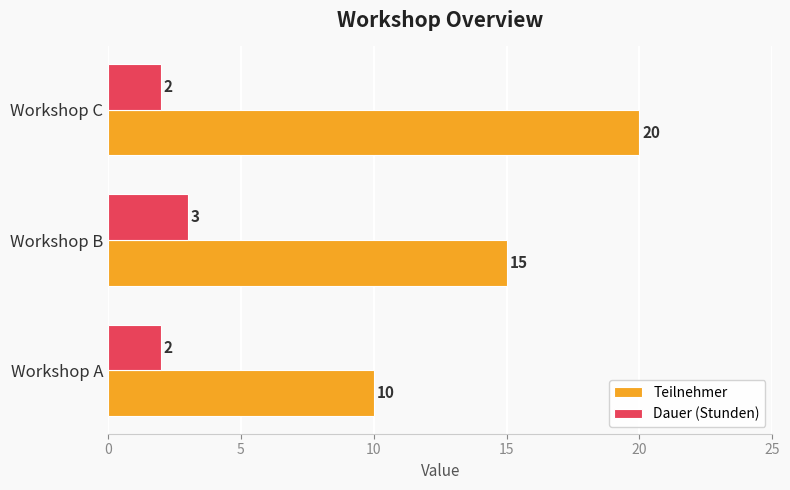

Where is Teilnehmer nearest to the value 15?

Workshop B